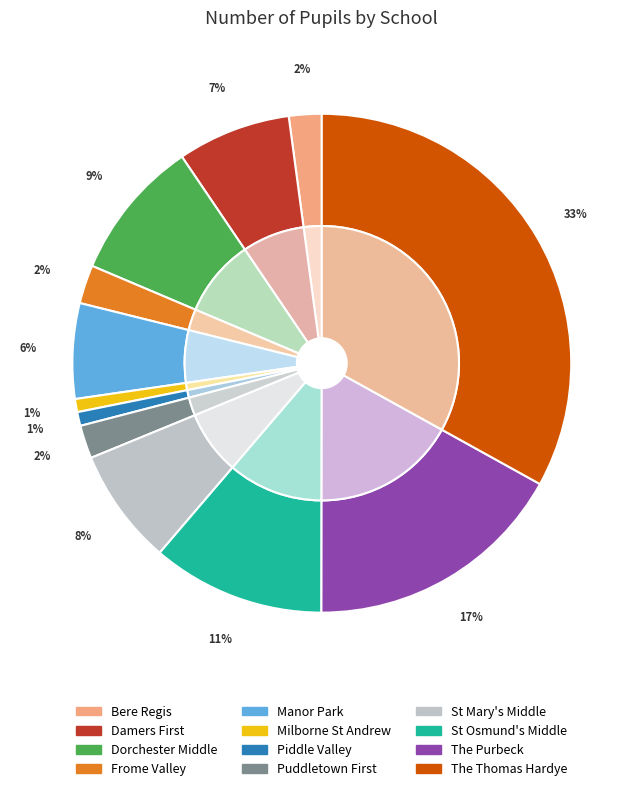

What is the largest slice in the pie chart?

The Thomas Hardye School